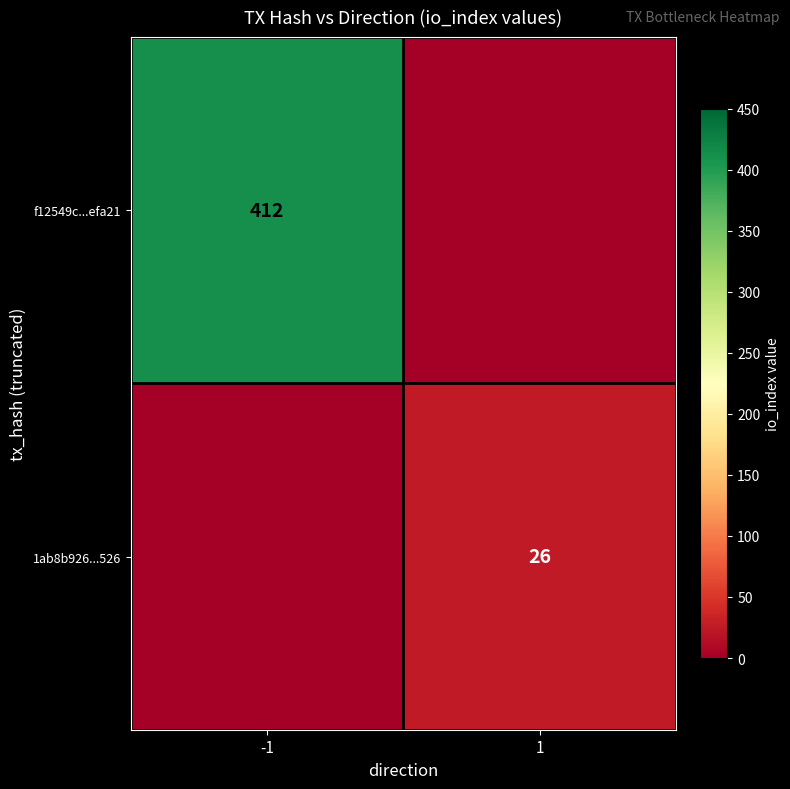

How many categories are shown in the chart?

2